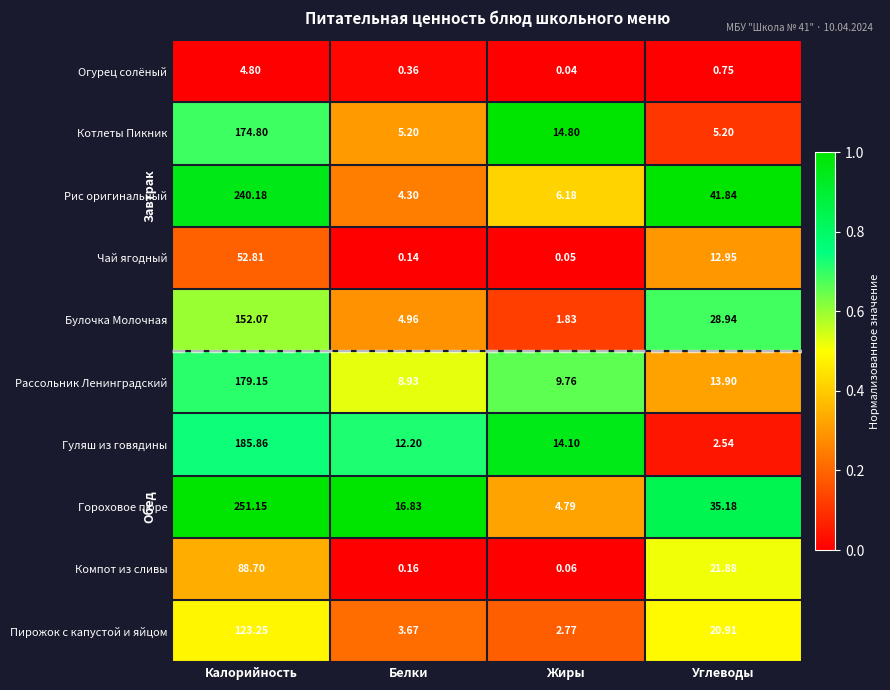

Which category has the highest value across all series?

Калорийность